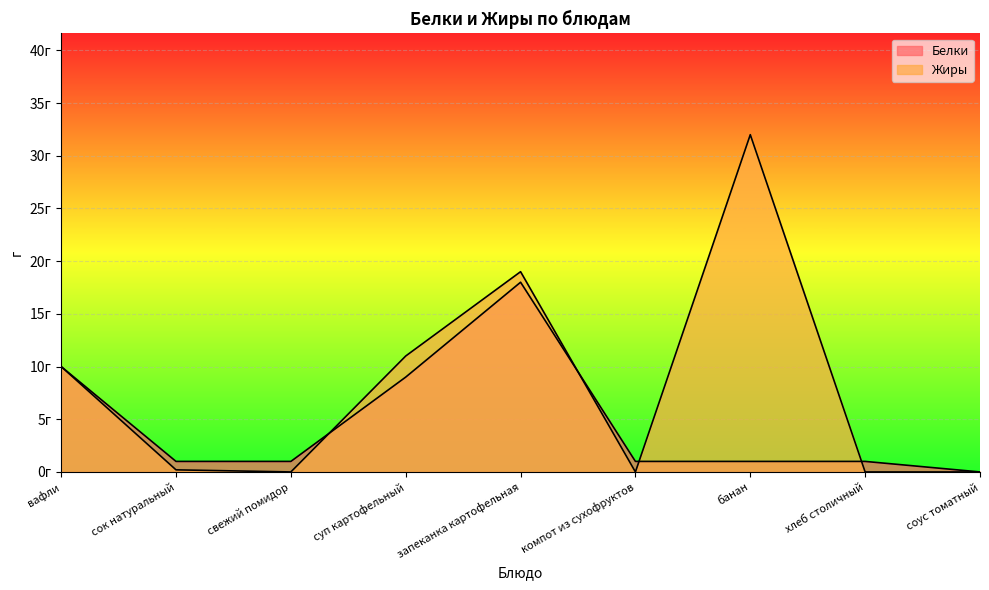

What is the label of the 7th point from the right?

свежий помидор